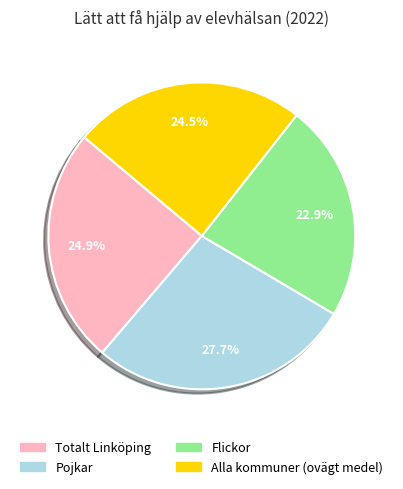

Which slice is the largest?

Pojkar